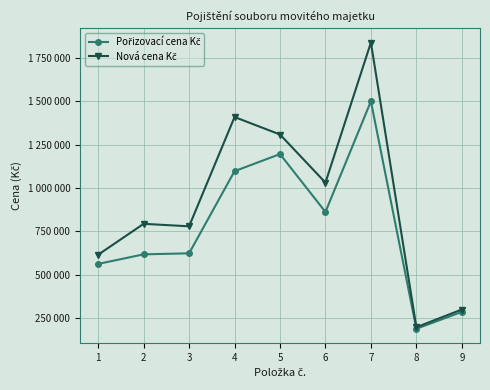

What is the difference between the maximum and minimum values in the Nová cena Kč series?

1638103